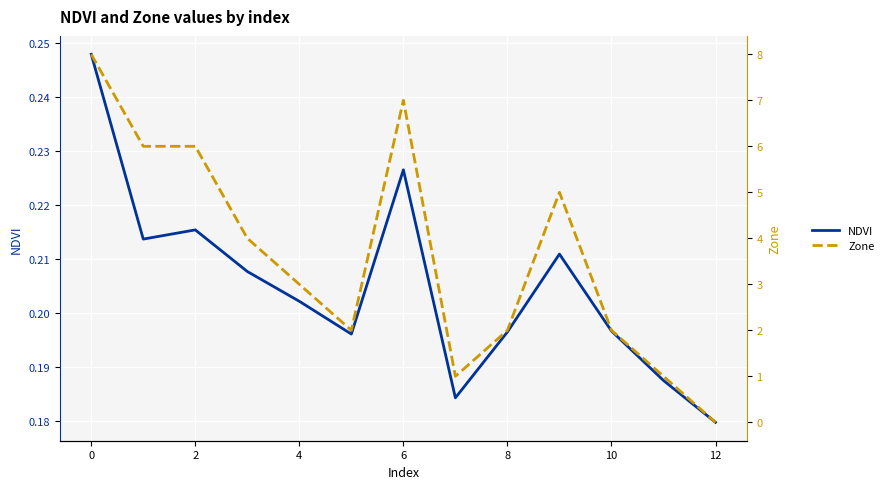

Where is NDVI nearest to the value 0?

12